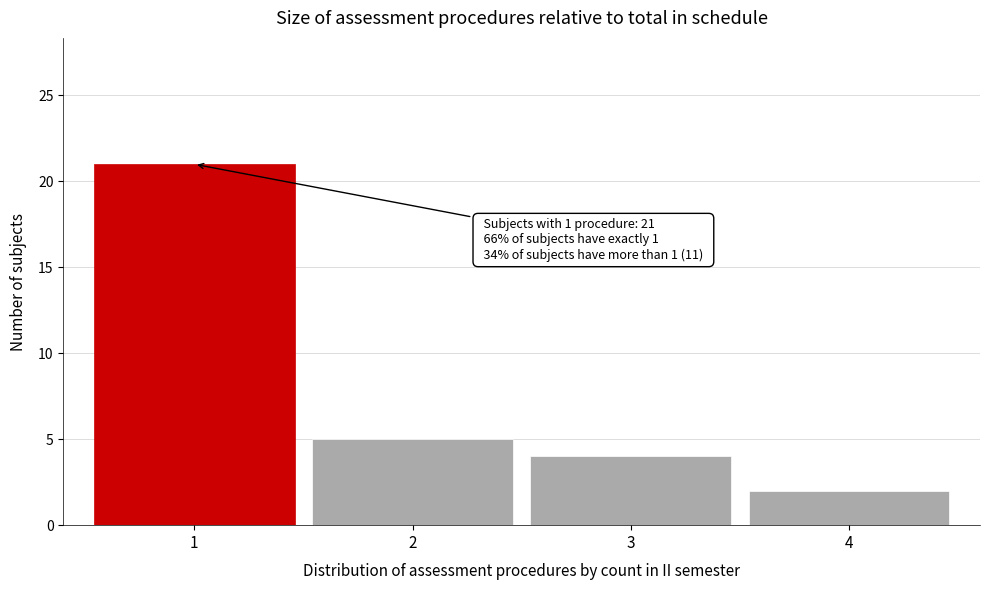

Over which range of the x-axis is the bar tallest?

0.5 to 1.5